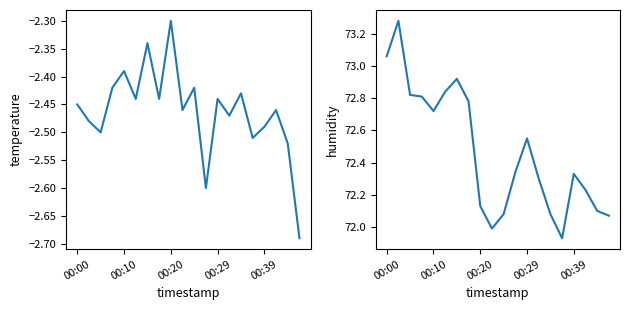

True or false: humidity has a value of 73.1 at 00:00.

True